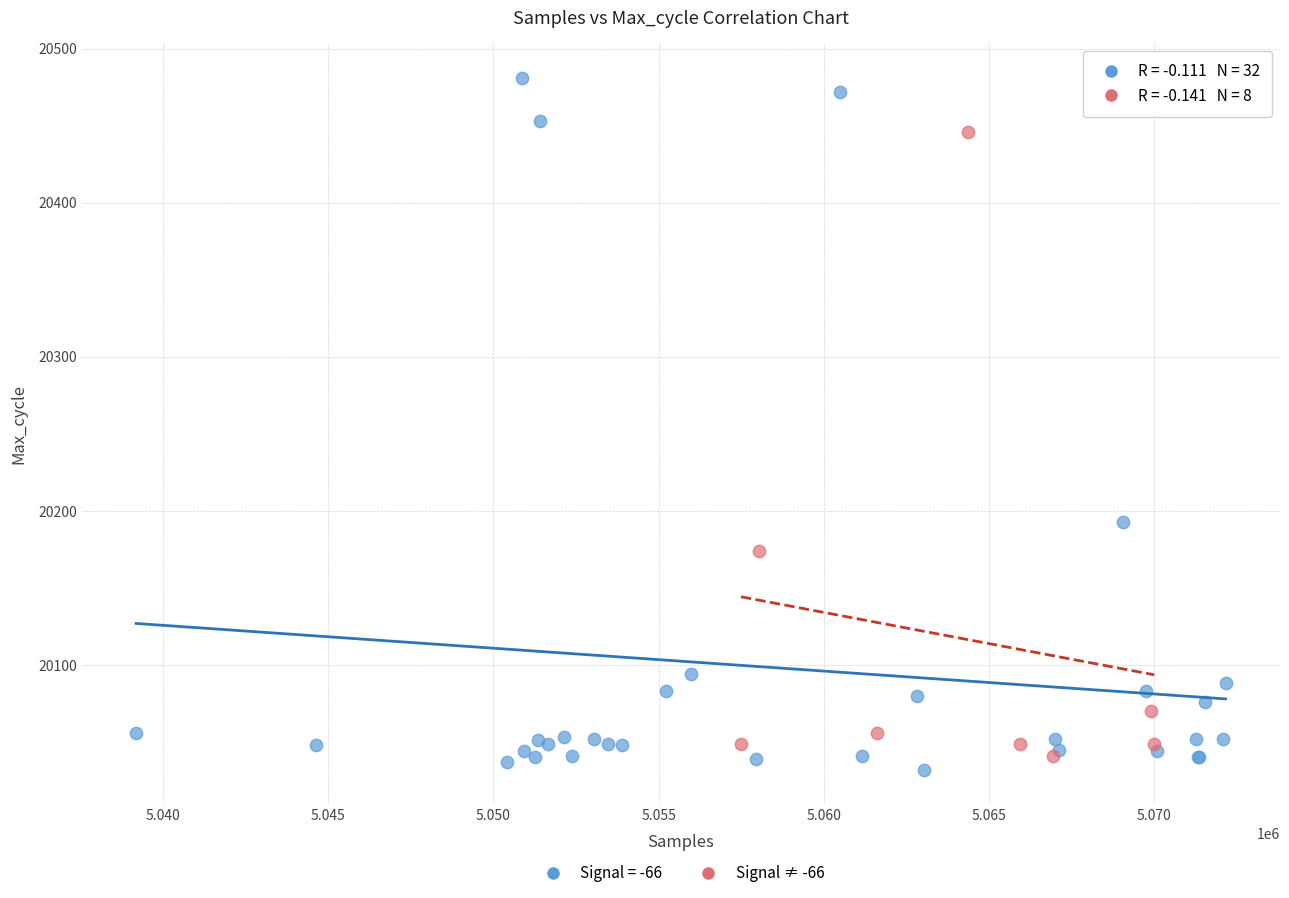

Which series has the largest Y range (max minus min)?

Signal = -66